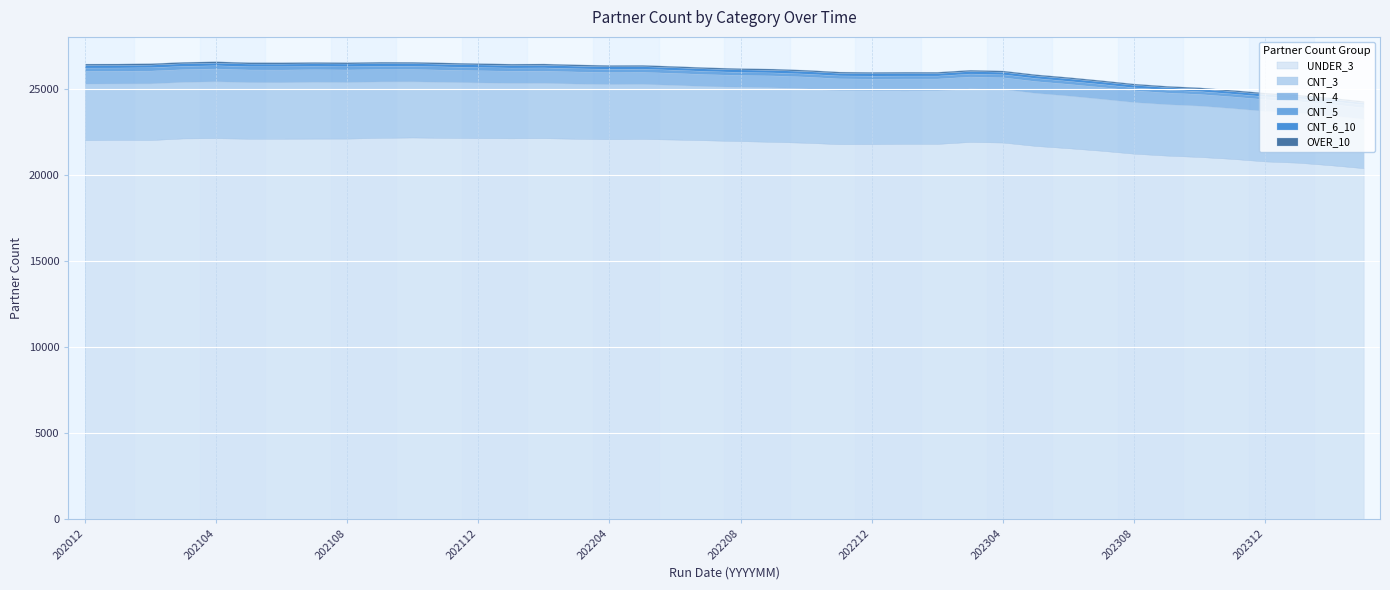

At which category is the sum across all series the highest?

202104